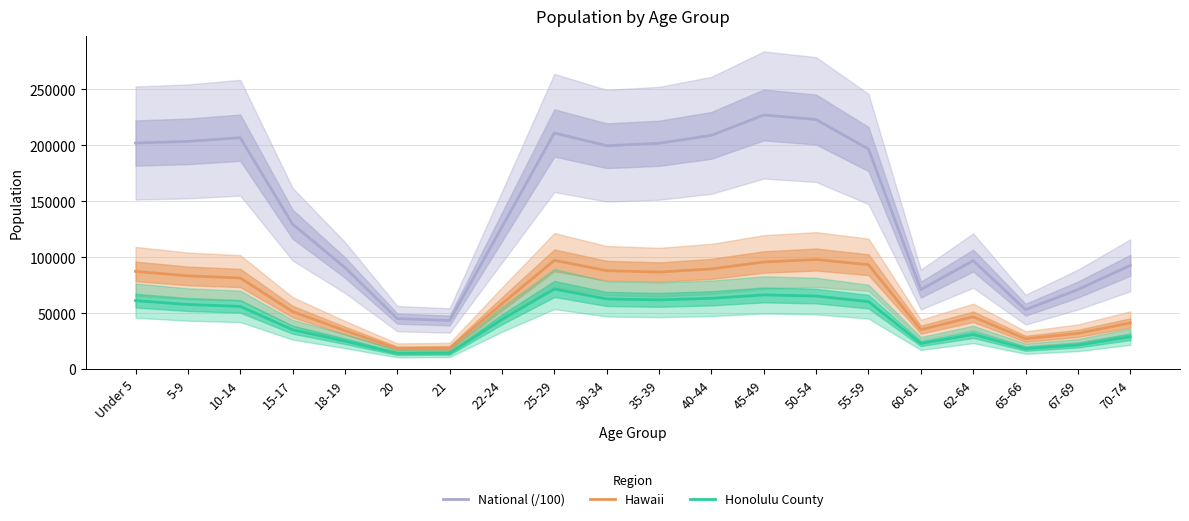

What is the label of the 1st point from the left?

Under 5